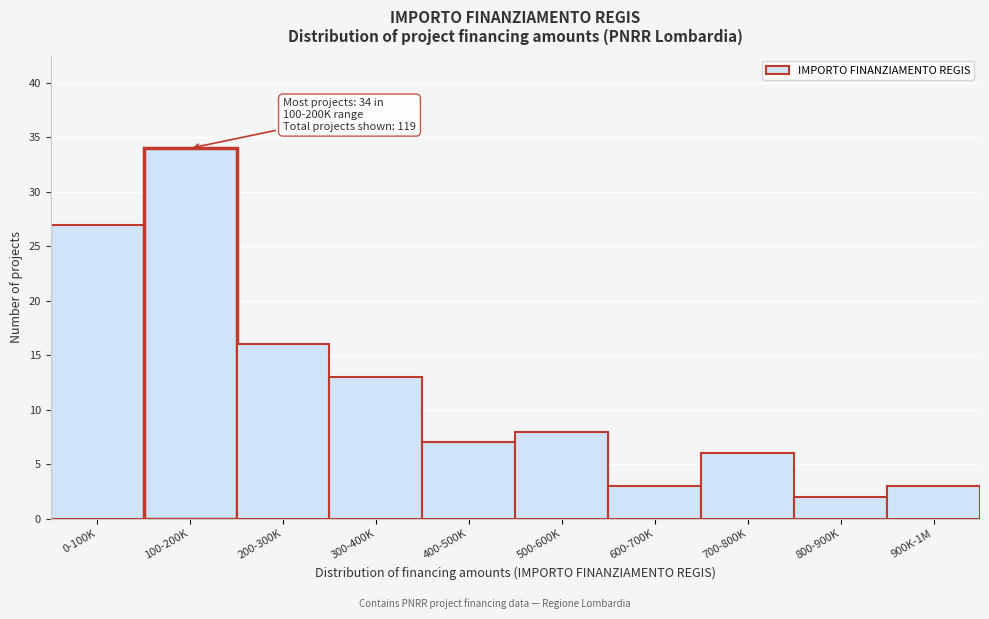

Reading left to right, transcribe all the data shown in this chart.

0-100K=27	100-200K=34	200-300K=16	300-400K=13	400-500K=7	500-600K=8	600-700K=3	700-800K=6	800-900K=2	900K-1M=3